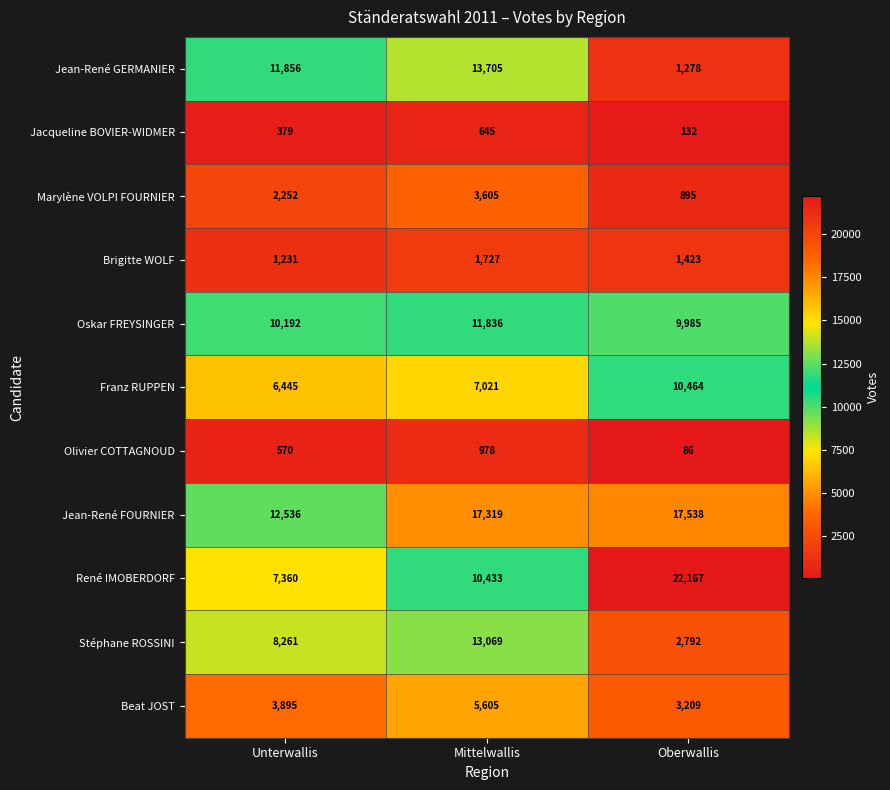

Which label corresponds to the largest value in the chart?

Oberwallis